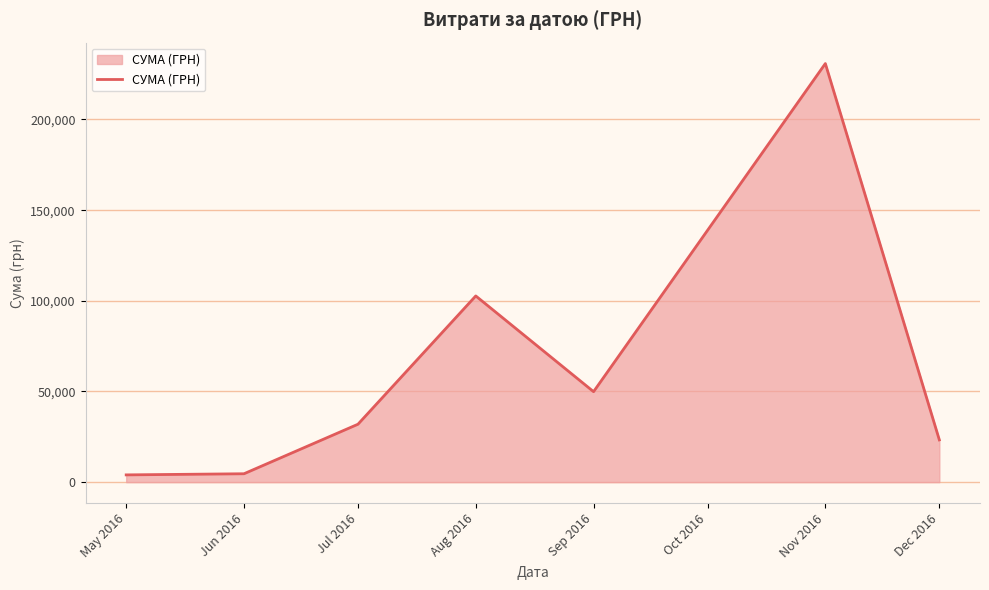

How many values exceed 31942?

4